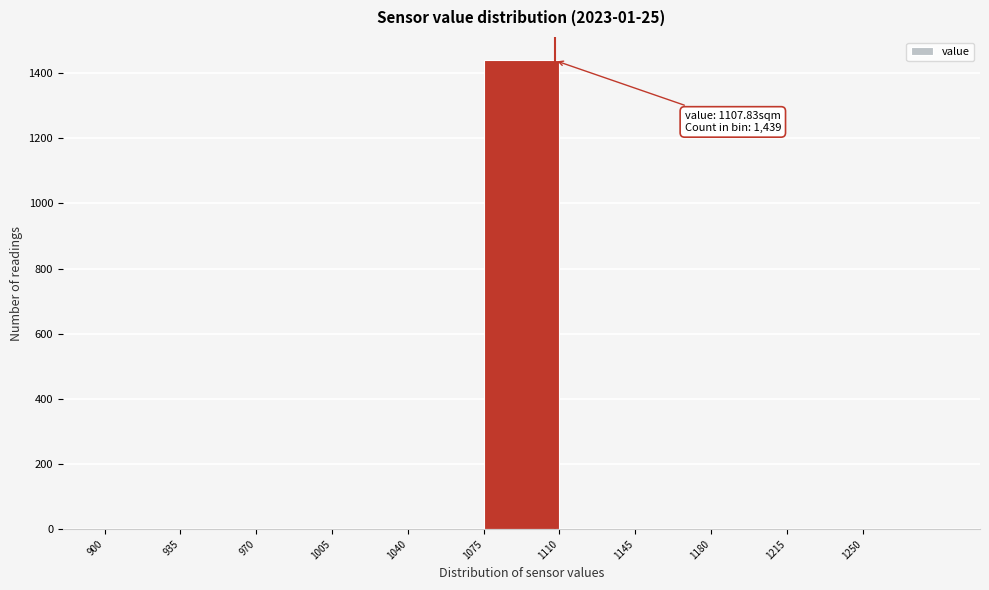

Over which range of the x-axis is the bar tallest?

1075 to 1110